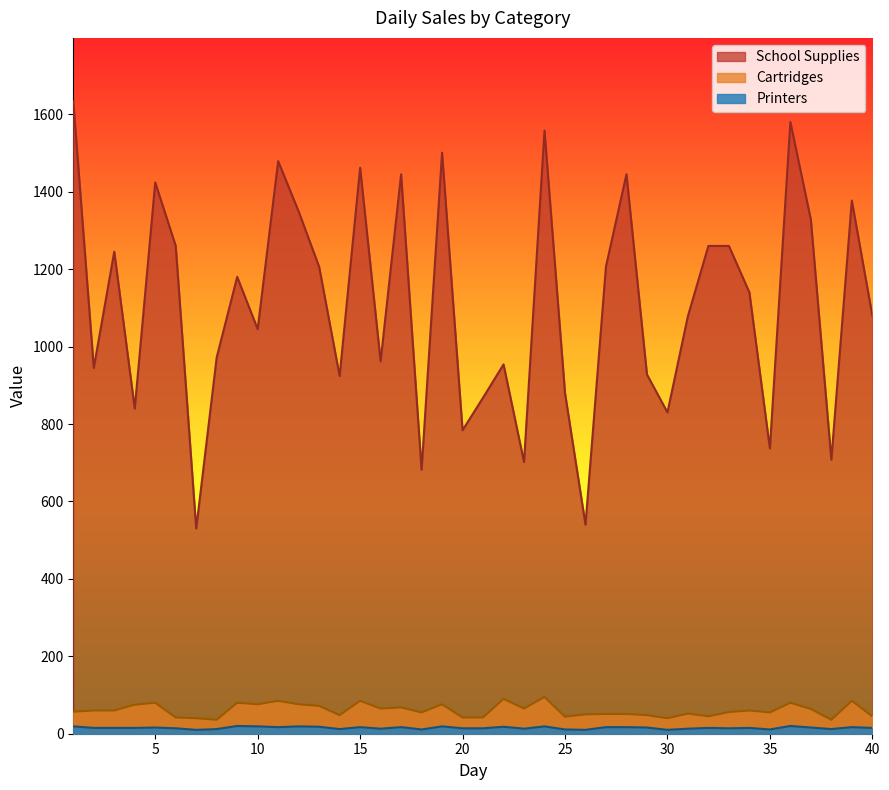

Does the chart display data point markers on the line(s)?

No